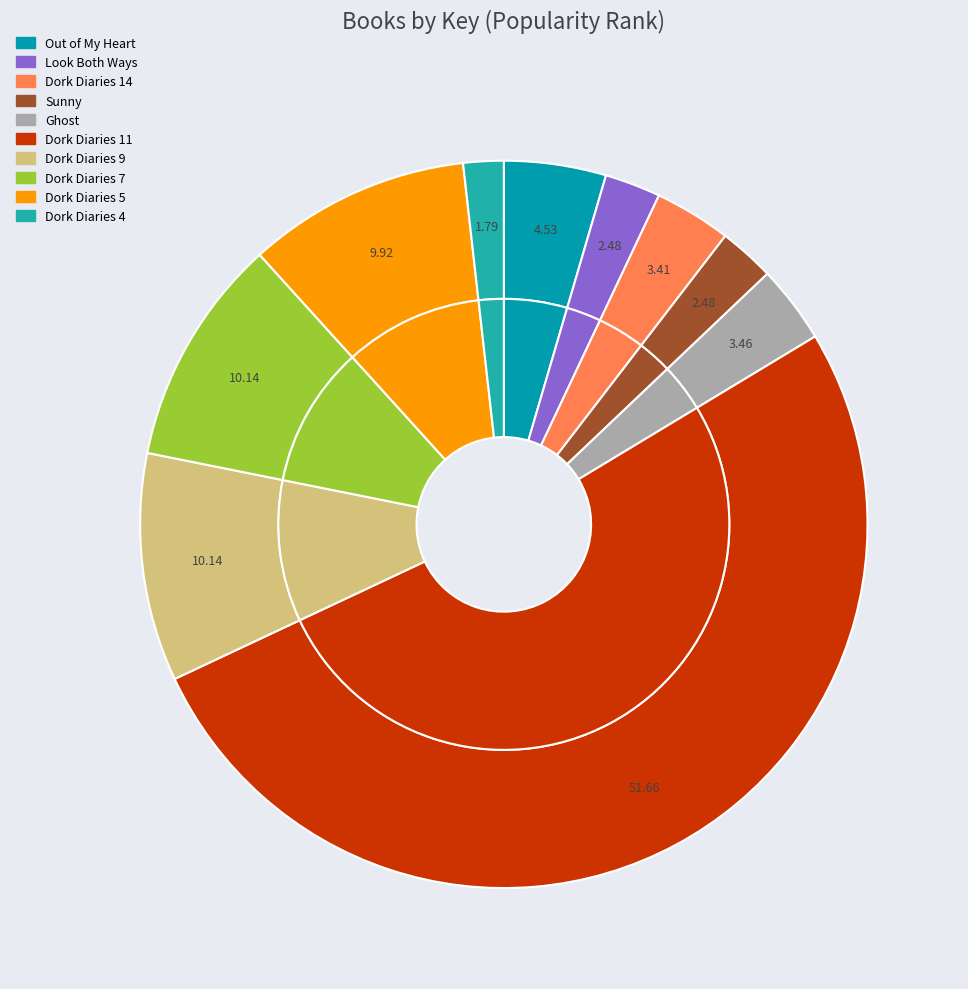

To the nearest percent, what is the difference between the largest and smallest slice percentages?

50%